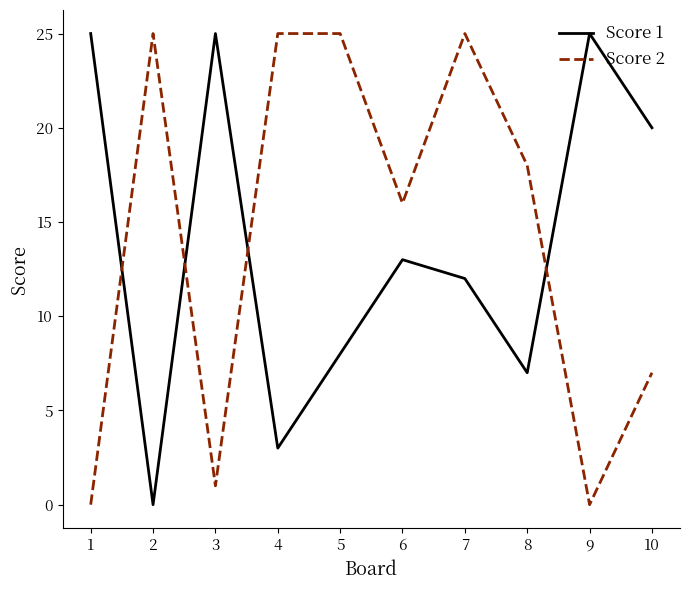

What are all the series names shown in the legend?

Score 1, Score 2